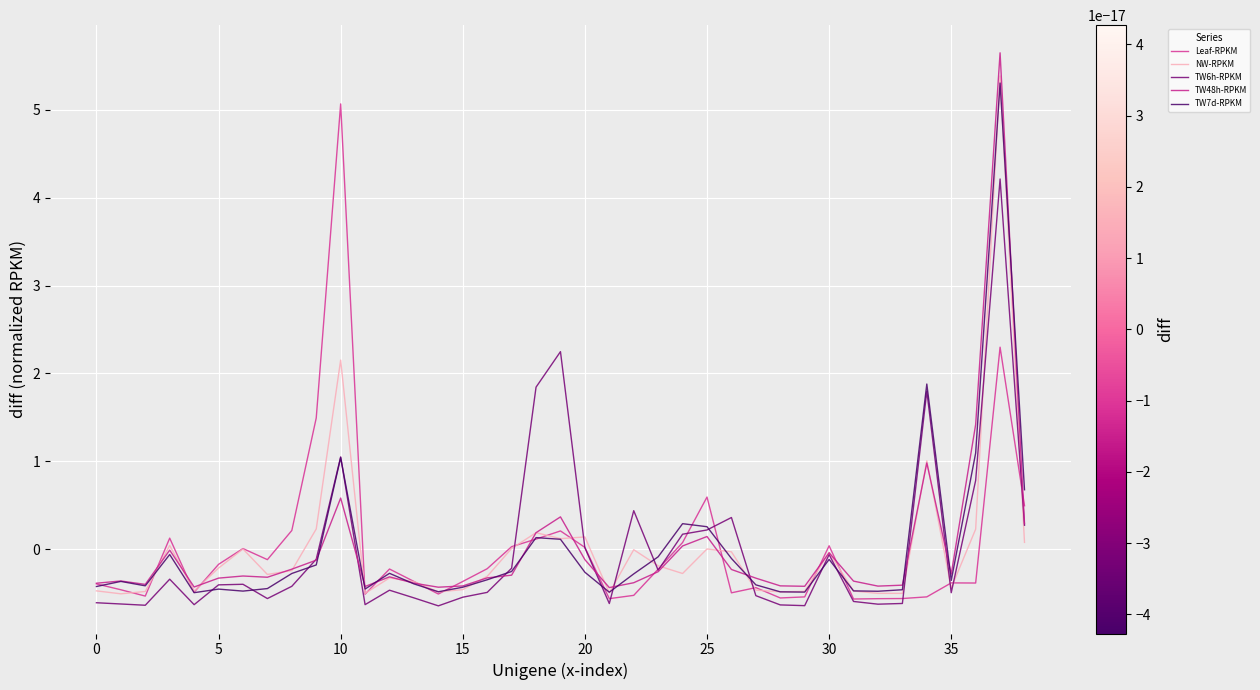

What is the minimum value shown in the chart?

-0.6